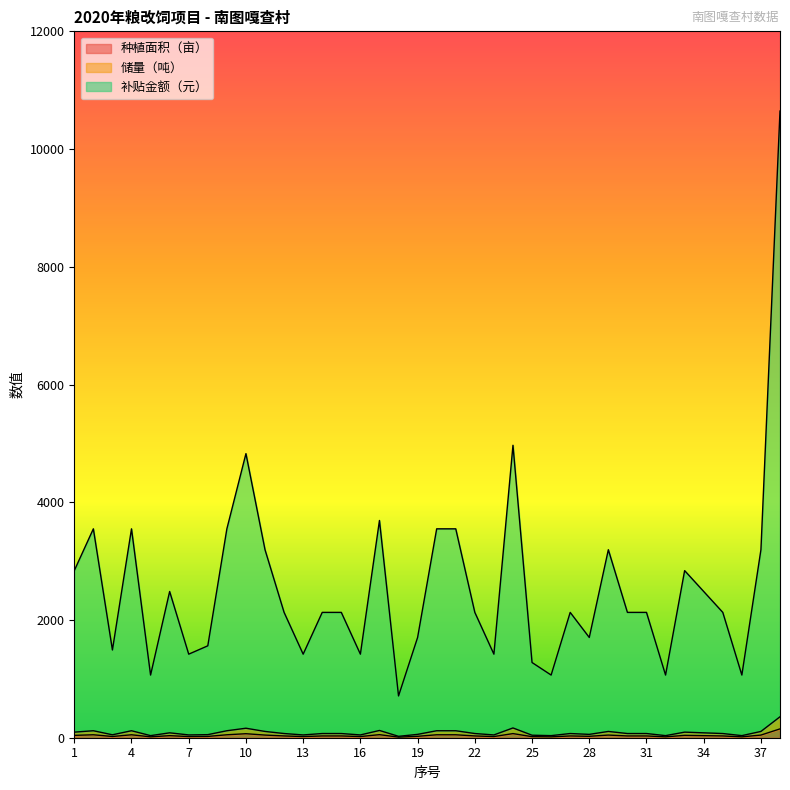

What are all the series names shown in the legend?

种植面积（亩）, 储量（吨）, 补贴金额（元）